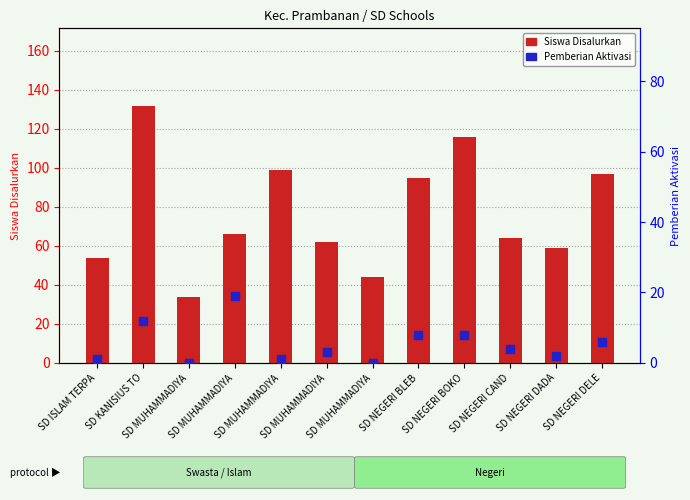

What are all the series names shown in the legend?

Siswa Disalurkan, Pemberian Aktivasi